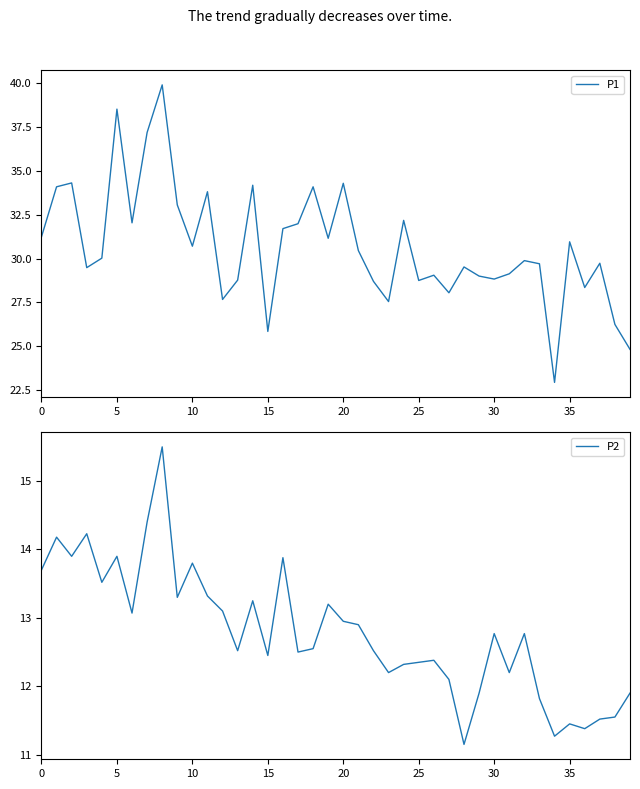

True or false: P2 and P1 cross at least once.

False